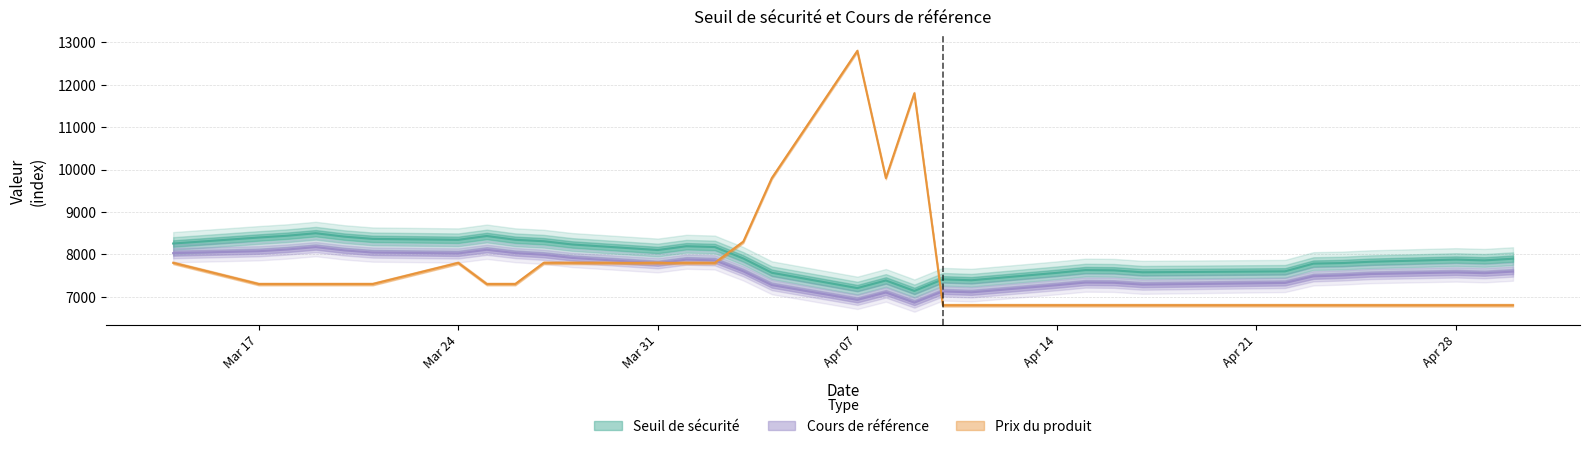

Rank the categories by Cours de référence value from highest to lowest.

2025-03-19, 2025-03-18, 2025-03-25, 2025-03-20, 2025-03-17, 2025-03-21, 2025-03-26, 2025-03-14, 2025-03-24, 2025-03-27, 2025-03-28, 2025-04-01, 2025-04-02, 2025-03-31, 2025-04-03, 2025-04-30, 2025-04-28, 2025-04-29, 2025-04-25, 2025-04-24, 2025-04-23, 2025-04-15, 2025-04-16, 2025-04-22, 2025-04-17, 2025-04-04, 2025-04-14, 2025-04-10, 2025-04-11, 2025-04-08, 2025-04-07, 2025-04-09